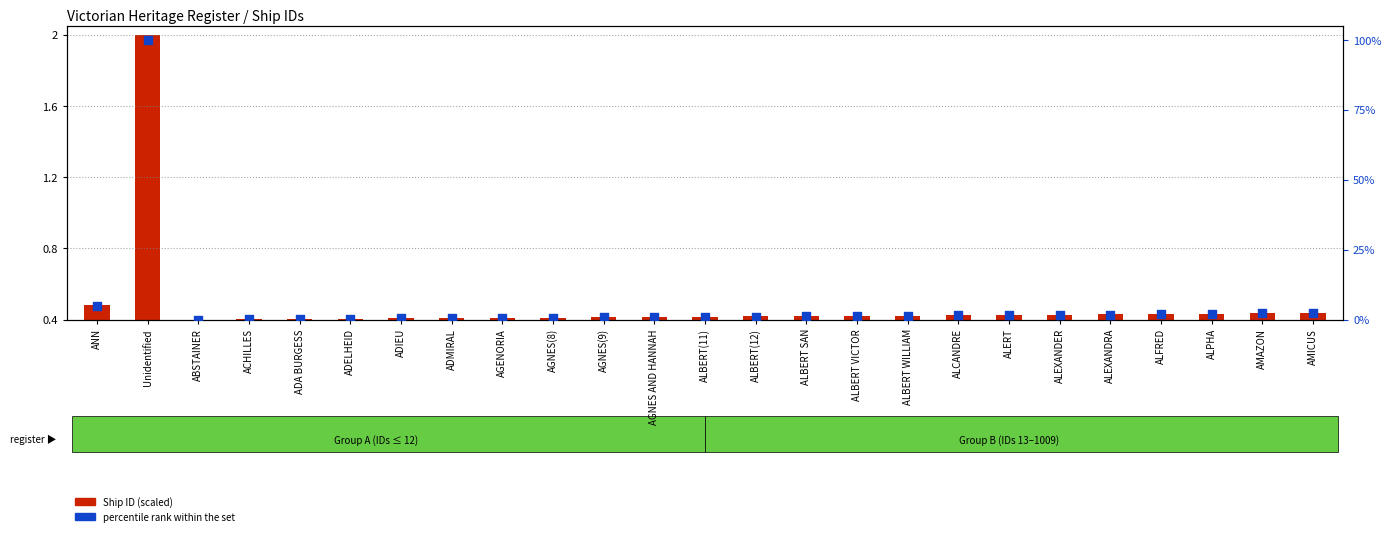

What is the total value across all series at AGNES AND HANNAH?

1.3